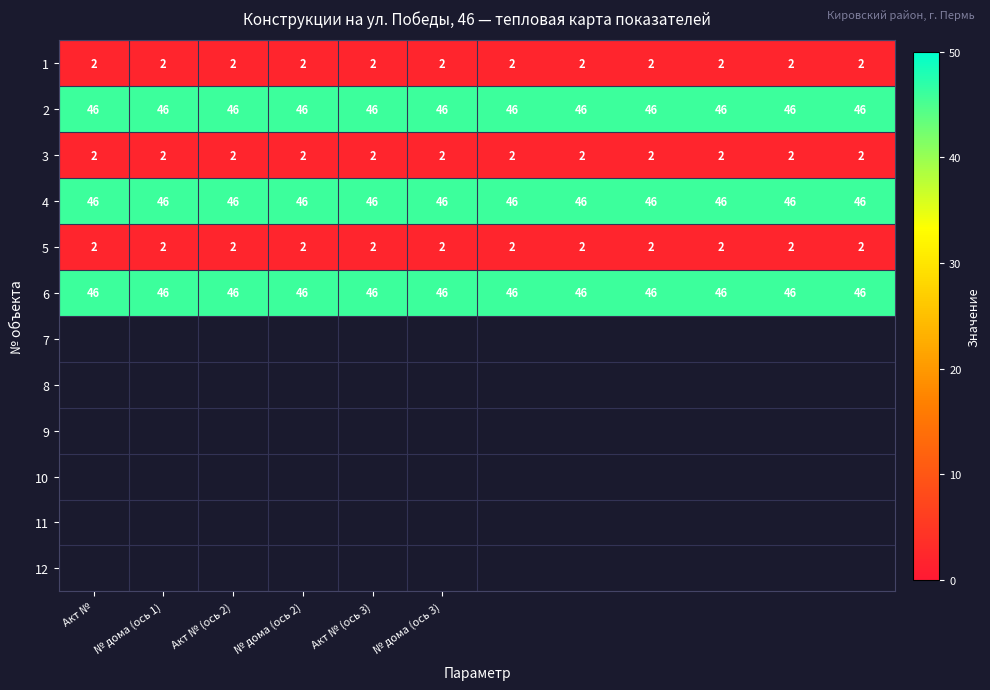

What is the lowest value of the 2 series?

46